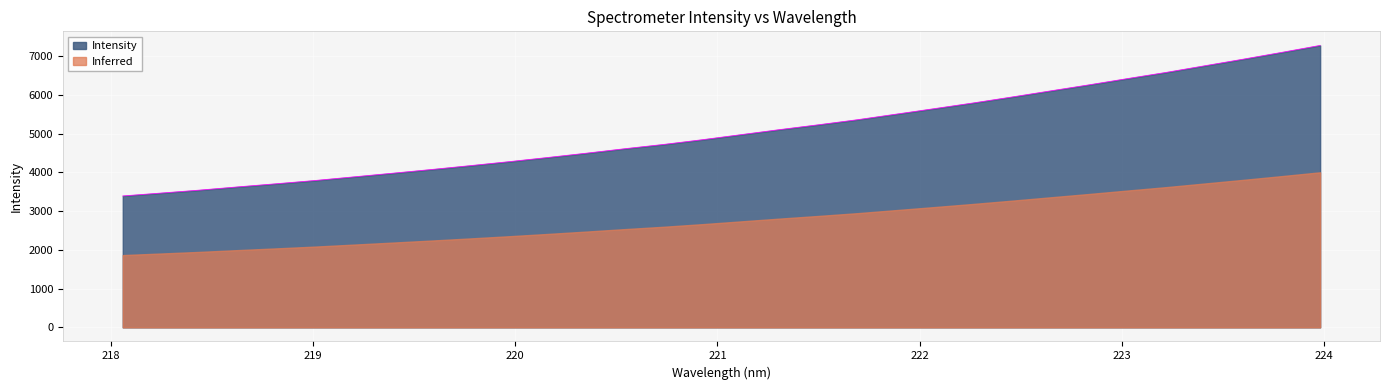

Which series has the widest spread of values?

Intensity